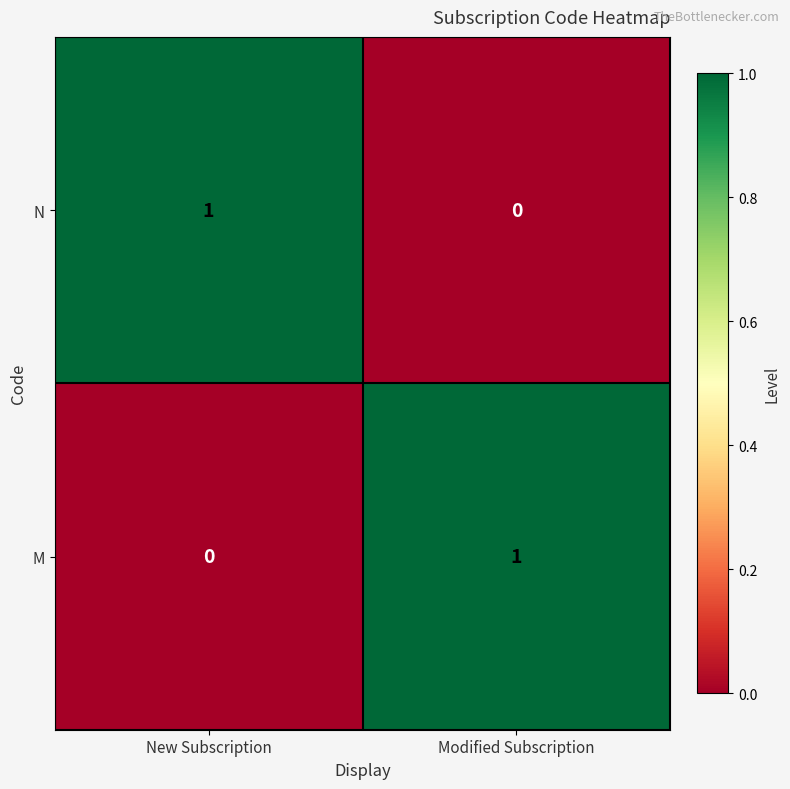

Reading left to right, list all the values displayed in this chart.

N: 1	0
M: 0	1